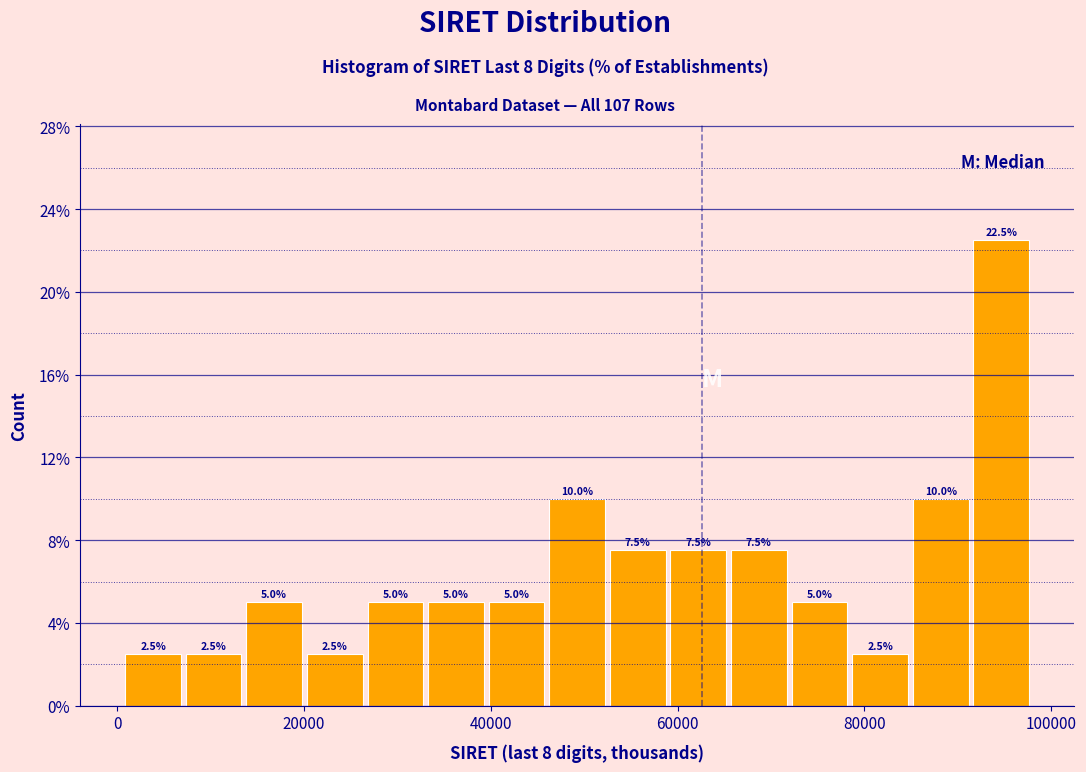

Read against the x-axis, roughly where is the centre of the tallest bar?

94000